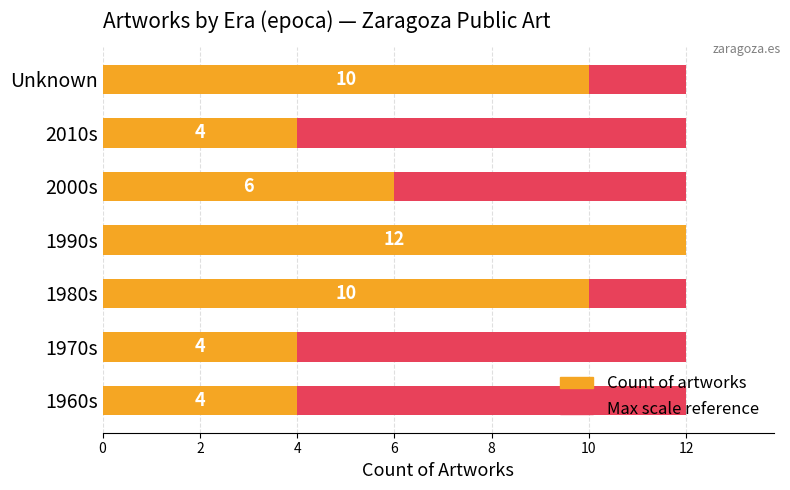

Is the value of Maximum count (scale) at 8 greater than the value of Count of artworks at 12?

No